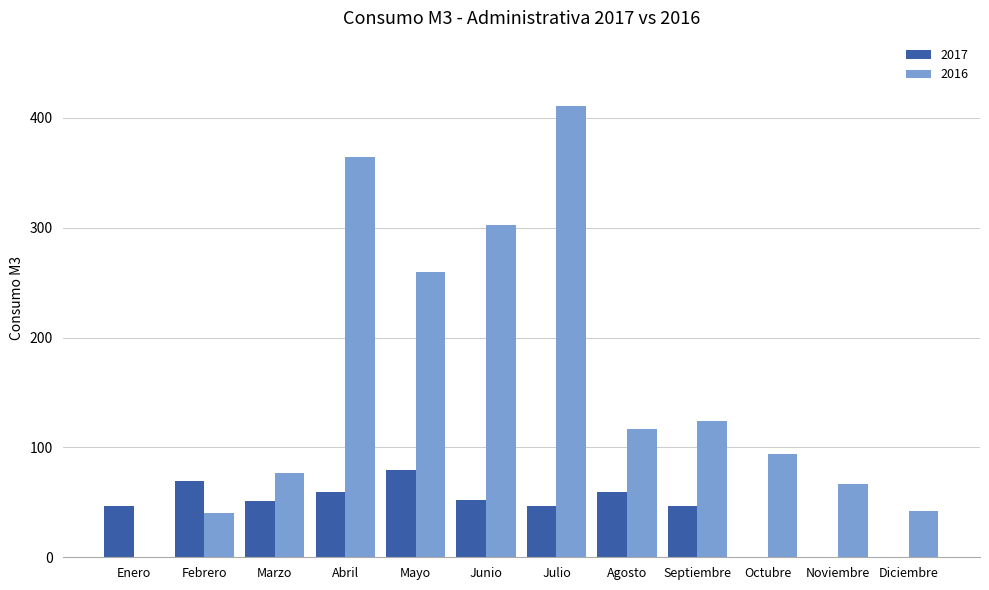

The 2016 series shows 36 at Marzo. True or false?

False